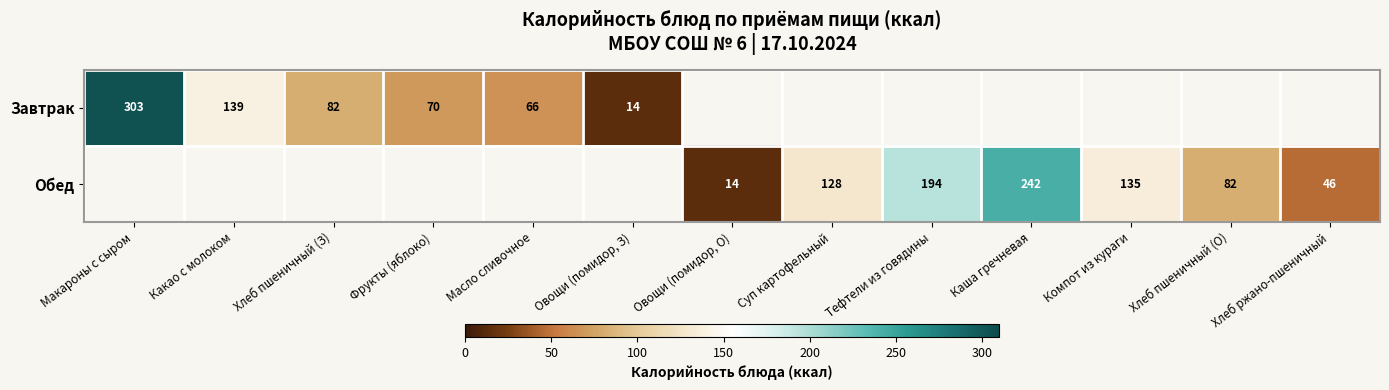

The value of Завтрак at Овощи (помидор, З) is 10. True or false?

False